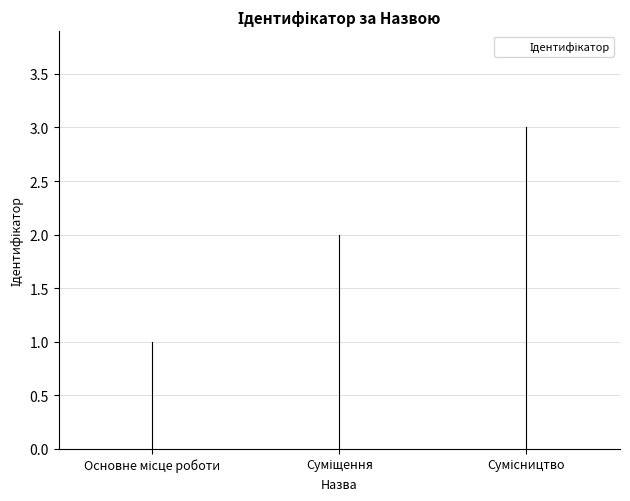

What is the maximum value shown in the chart?

3